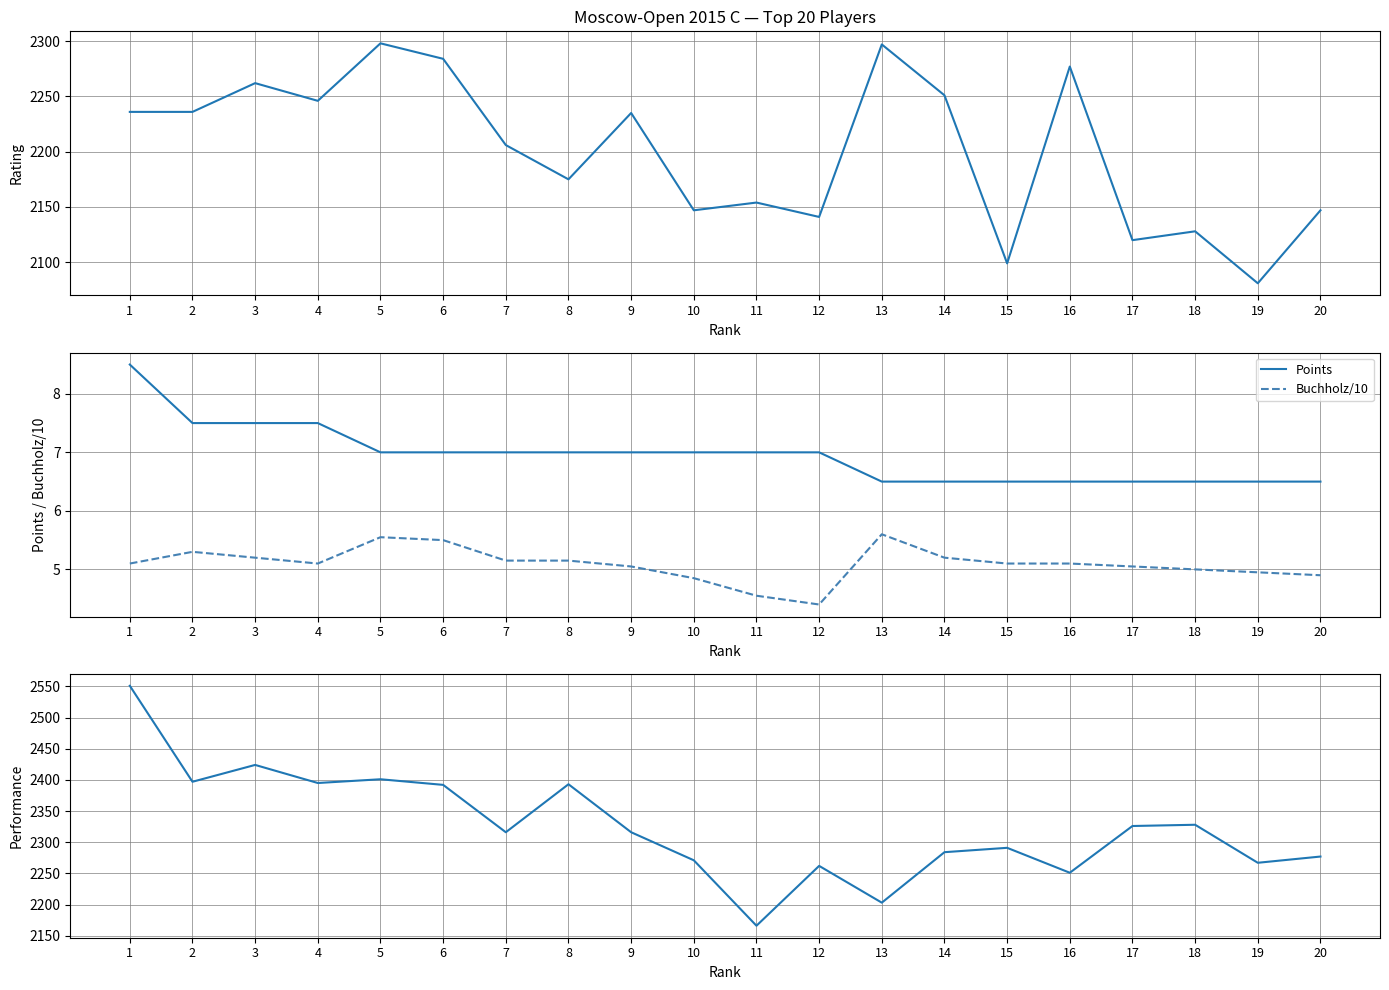

The Buchholz/10 series shows 8.5 at 10. True or false?

False